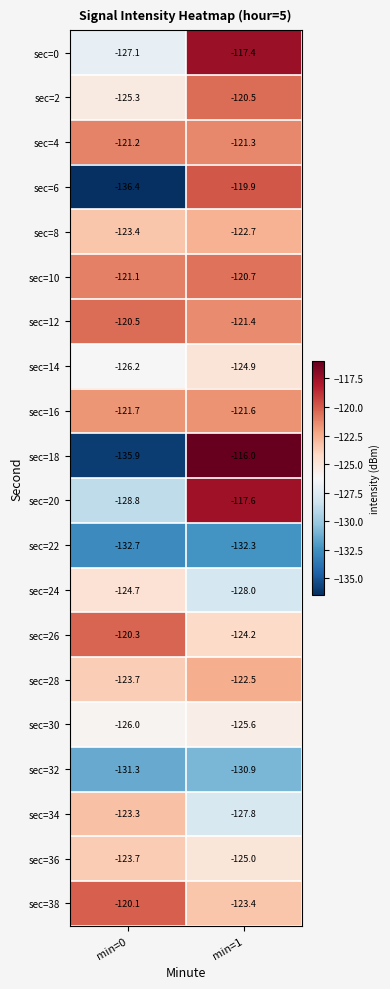

Which series has the widest spread of values?

sec=18